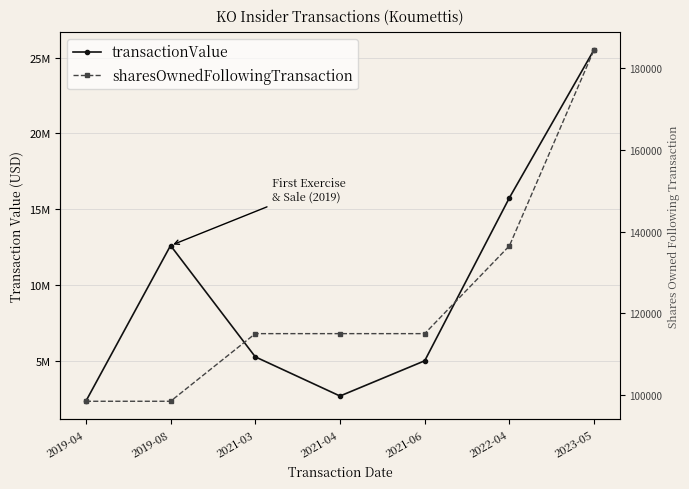

What is the difference between the sharesOwnedFollowingTransaction values at 2021-06 and 2022-04?

21502